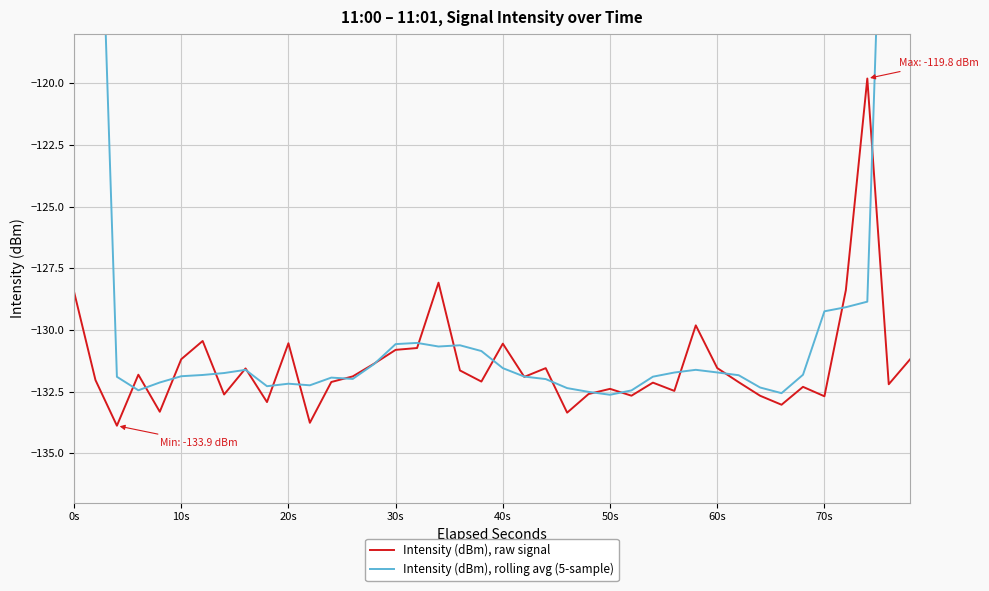

How many categories are shown in the chart?

40